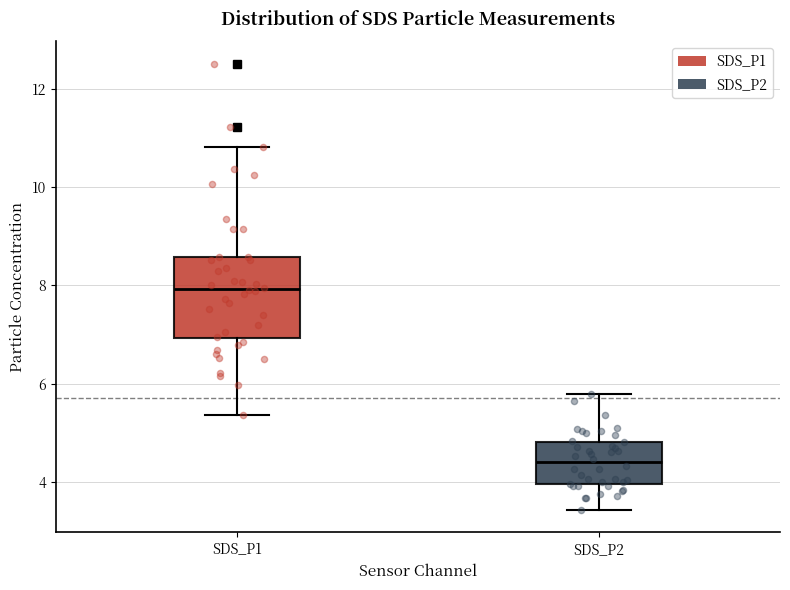

Reading left to right, read every box against the y-axis: the position of its median line, the range the box covers, and the ends of its whiskers. The values are not printed on the chart, so give them approximately, as read against the axis.

SDS_P1: median 8.0, box 7.0 to 8.6, whiskers 5.4 to 10.8
SDS_P2: median 4.4, box 4.0 to 4.8, whiskers 3.4 to 5.8